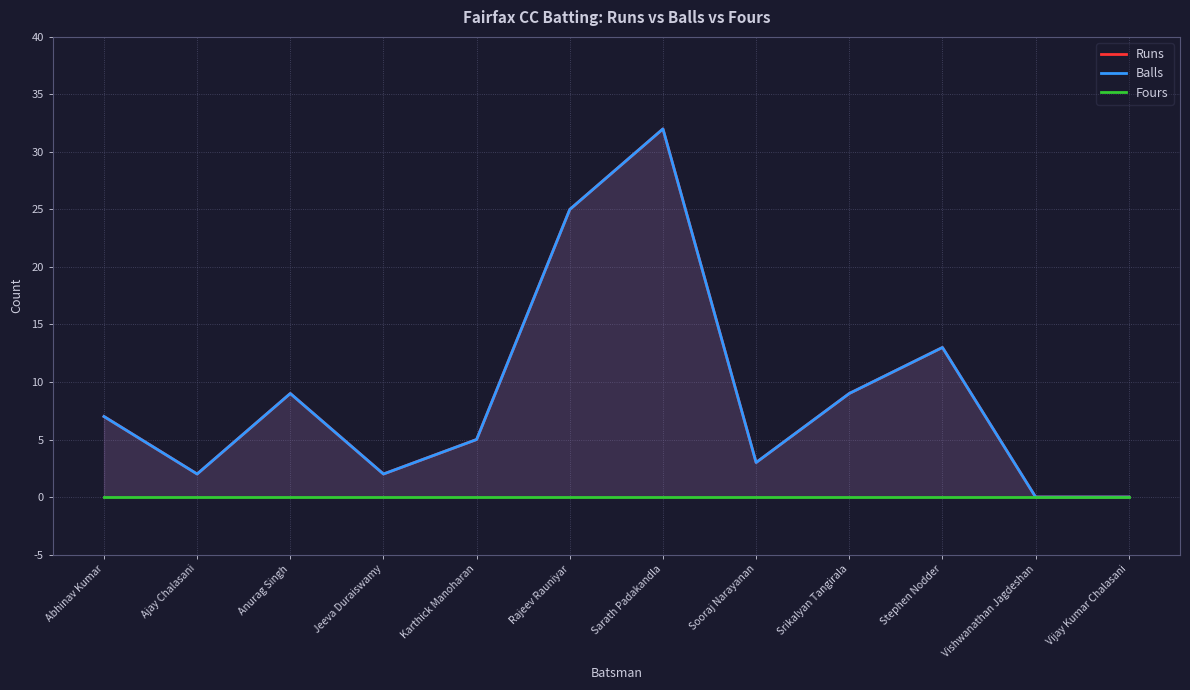

Which series has the widest spread of values?

Runs